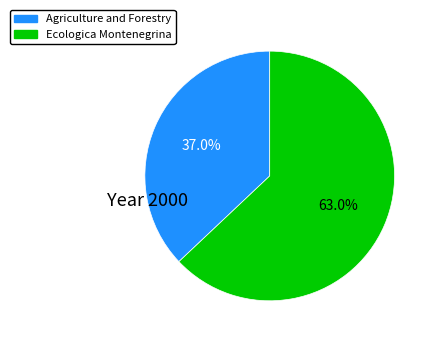

To the nearest percent, what portion does Ecologica Montenegrina represent?

63%